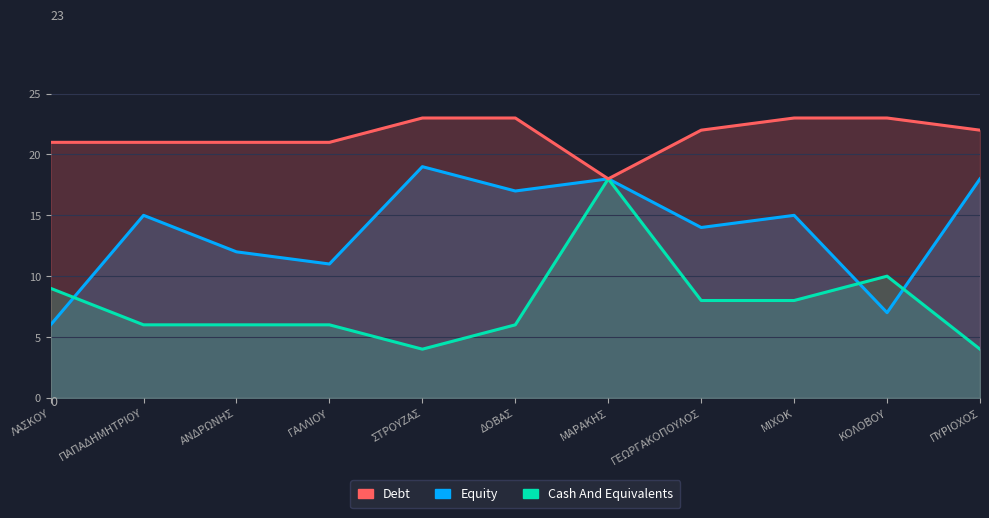

True or false: Equity has a value of 11 at ΔΟΒΑΣ.

False